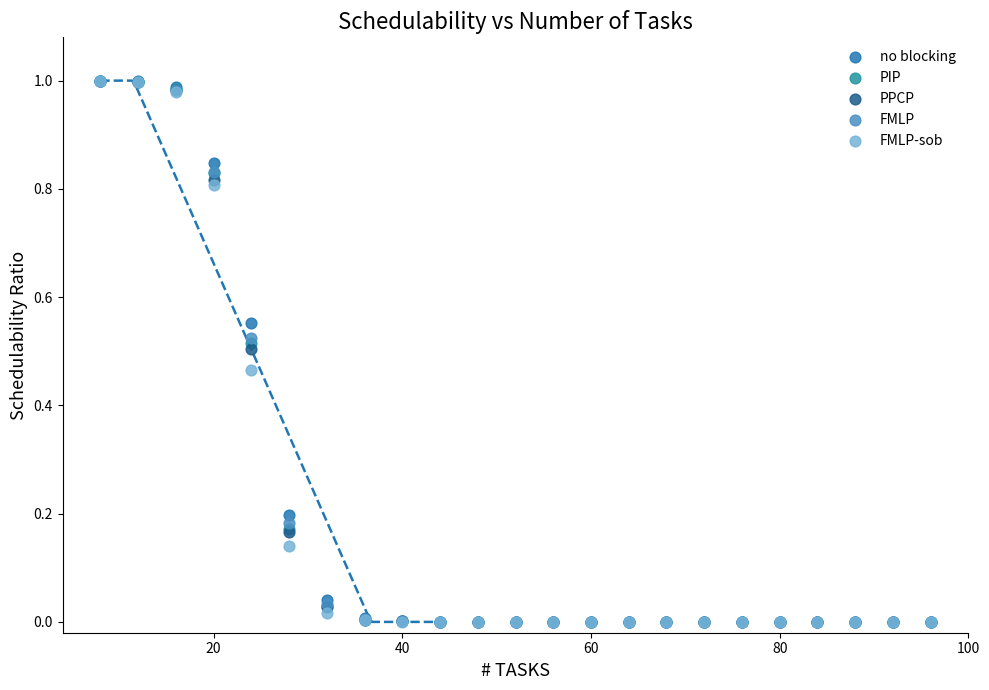

Which series has the largest Y range (max minus min)?

no blocking